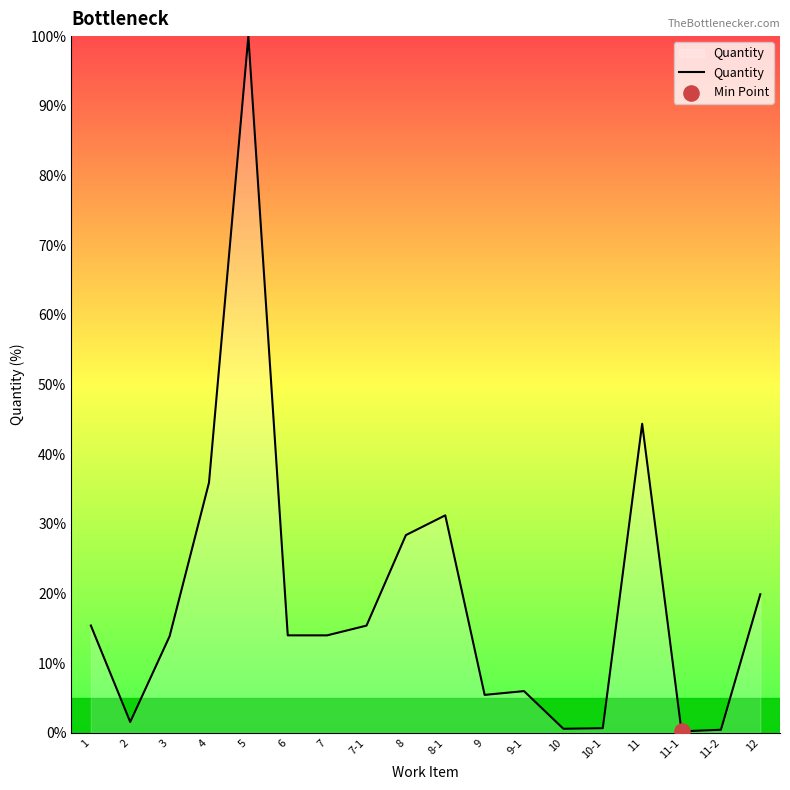

What is the change in value from 11 to 11-1?

-44.2